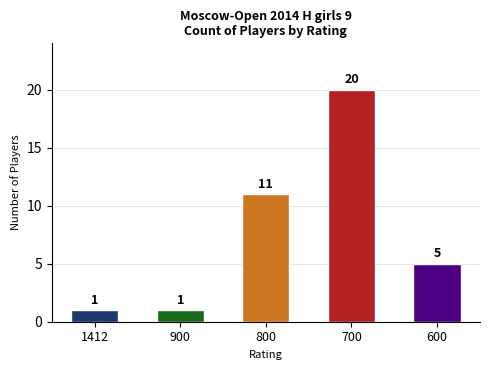

Count the number of data series in this chart.

1